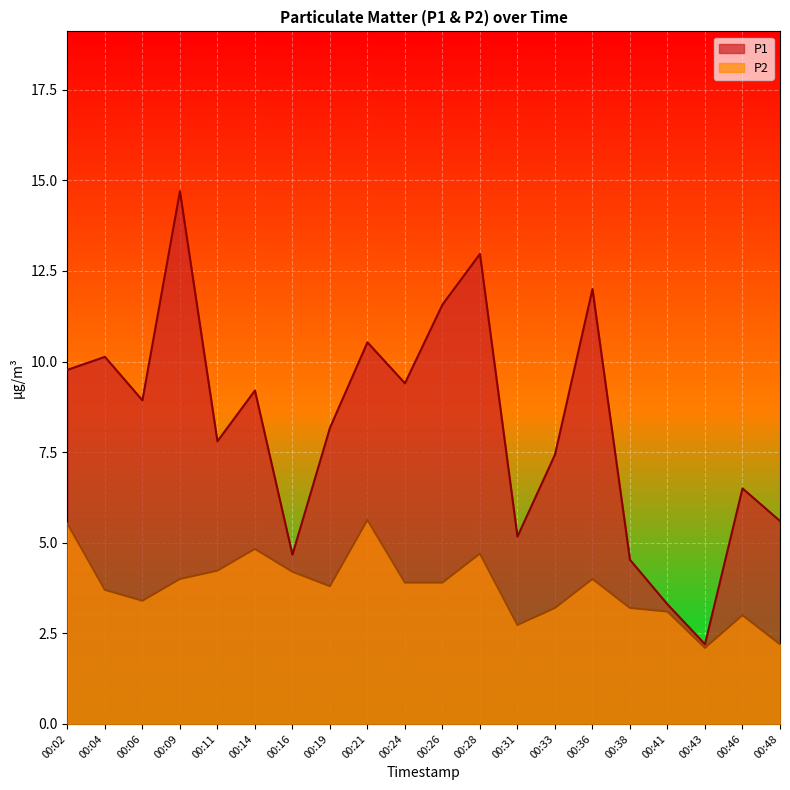

What is the difference between the highest and lowest values at 00:11?

3.6